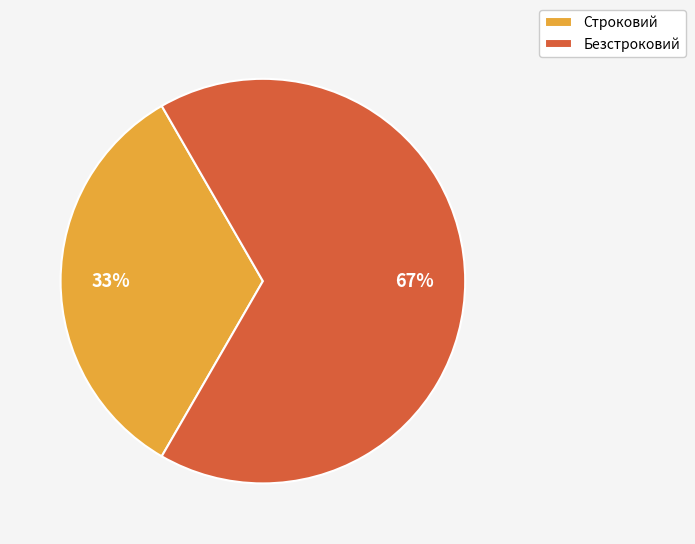

The Строковий slice represents 40% of the pie. True or false?

False